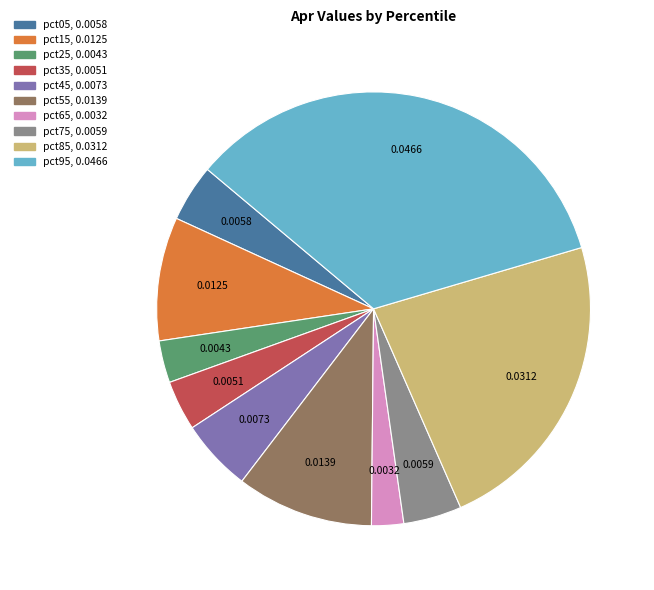

Is it true that pct35 is 11% of the pie?

False